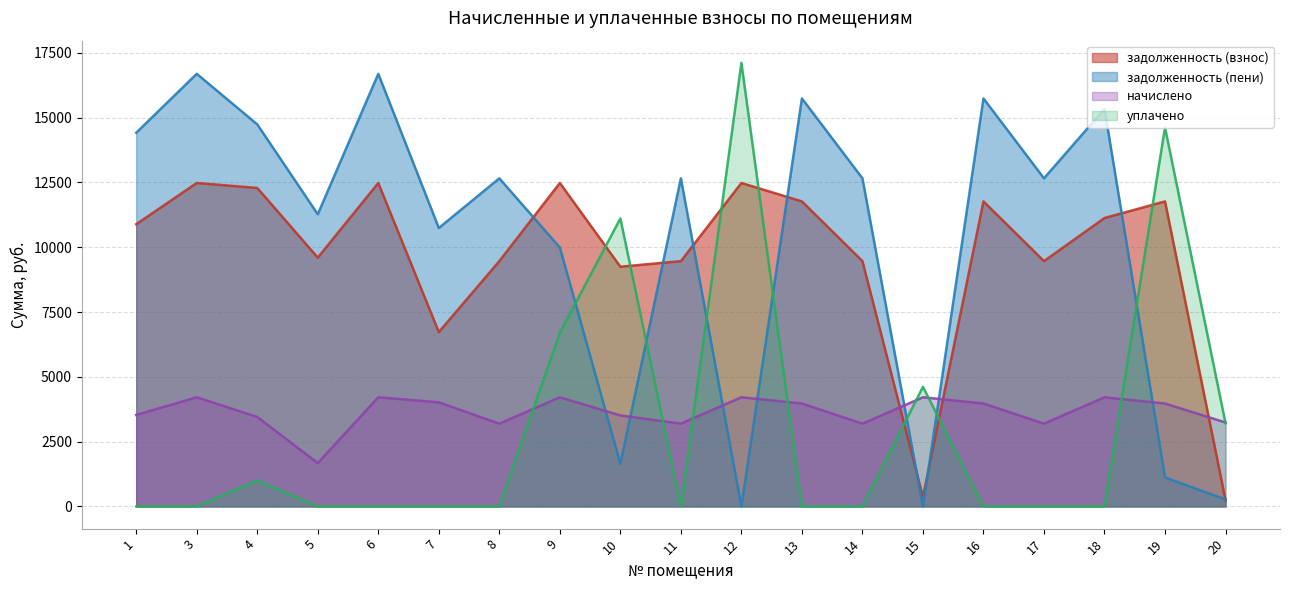

Read the задолженность (пени) value at 17.

12660.2